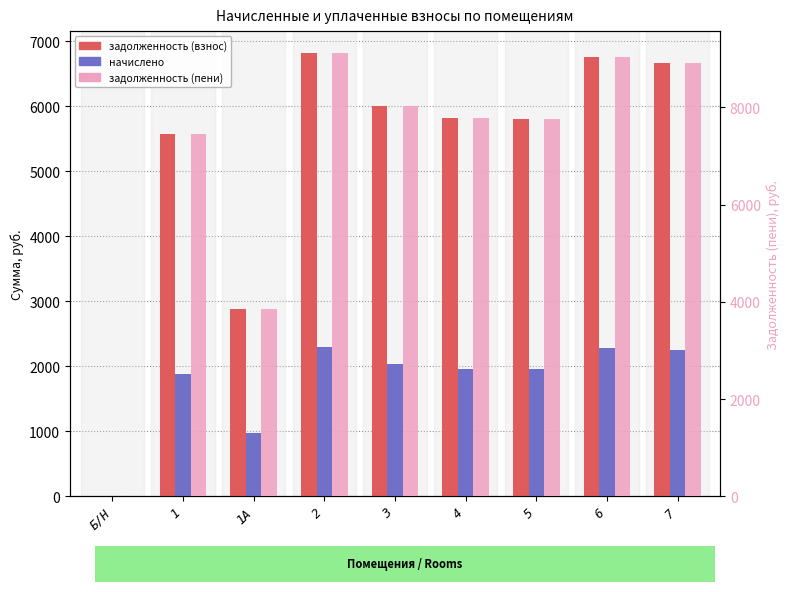

How many values in the начислено series are below 1963?

4